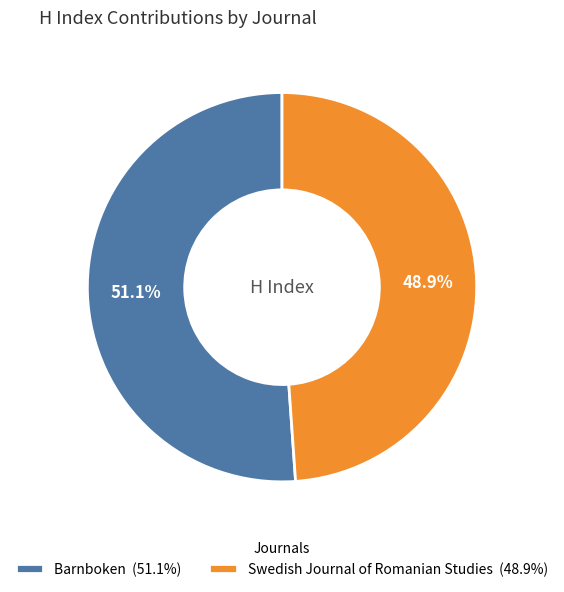

Between Swedish Journal of Romanian Studies and Barnboken, which is larger?

Barnboken